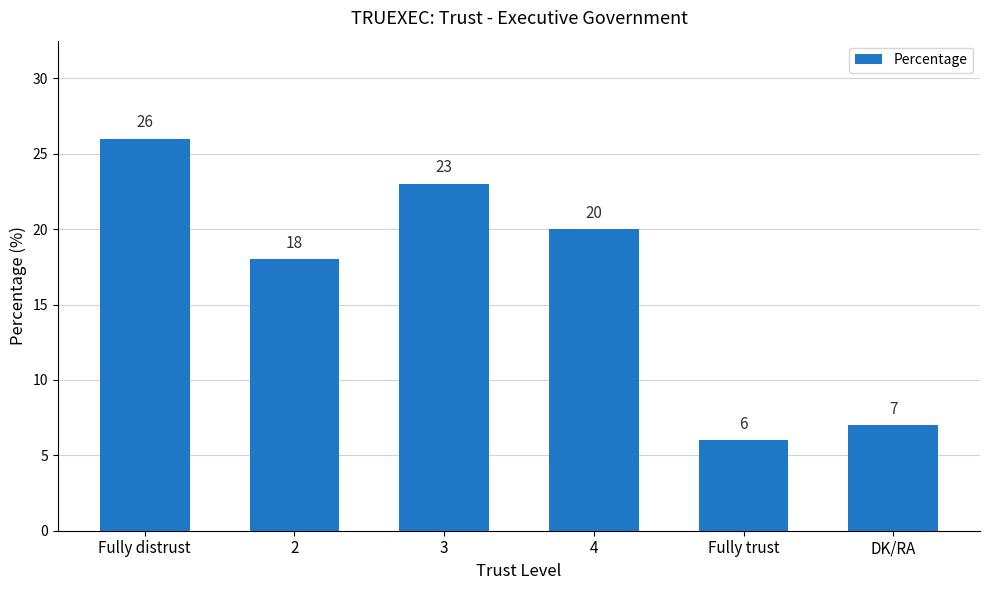

What is the difference between the values at DK/RA and 3?

16